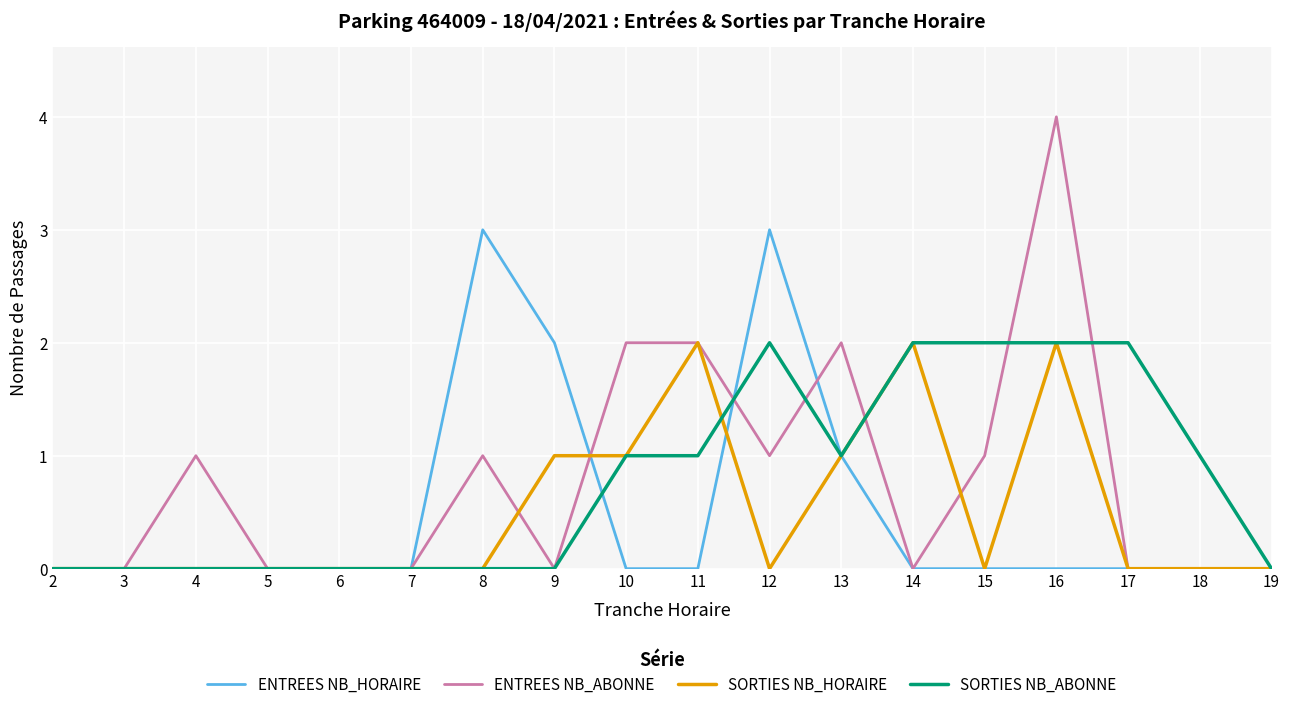

True or false: ENTREES NB_ABONNE has a value of 0 at 17.

True